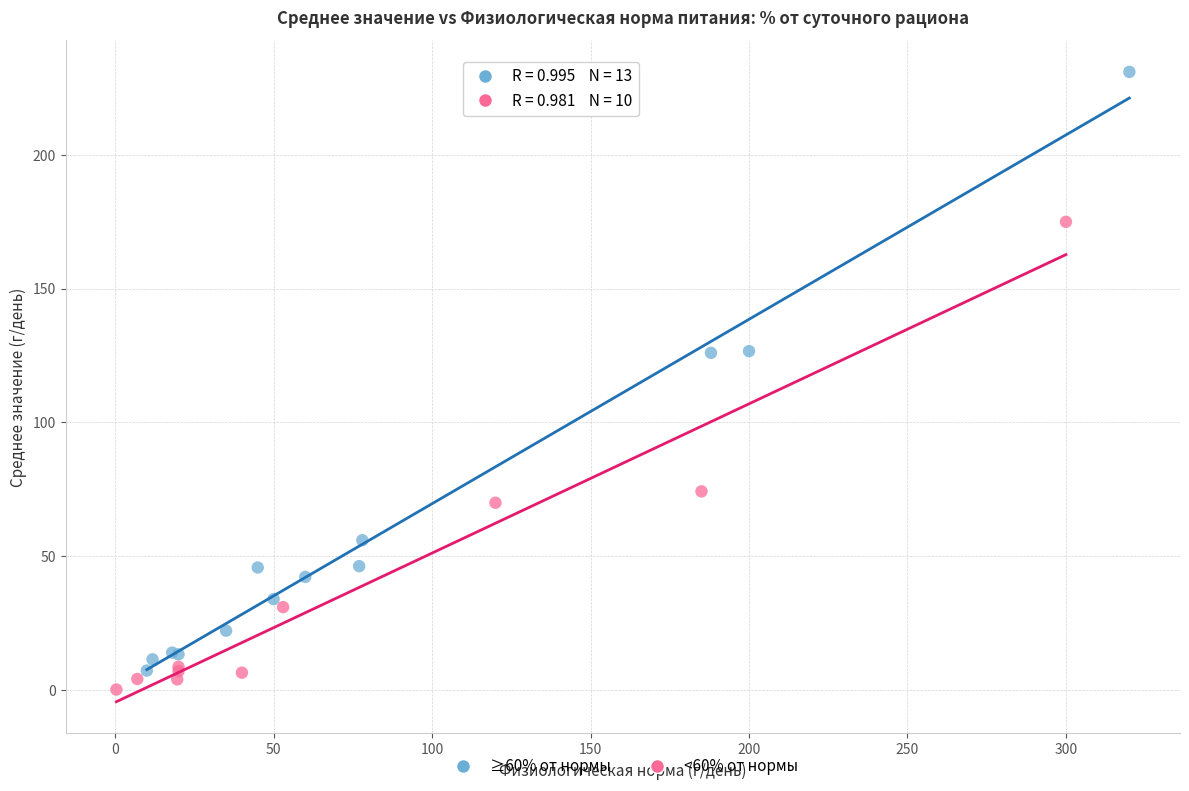

Which series reaches the maximum Y coordinate?

≥60% от нормы